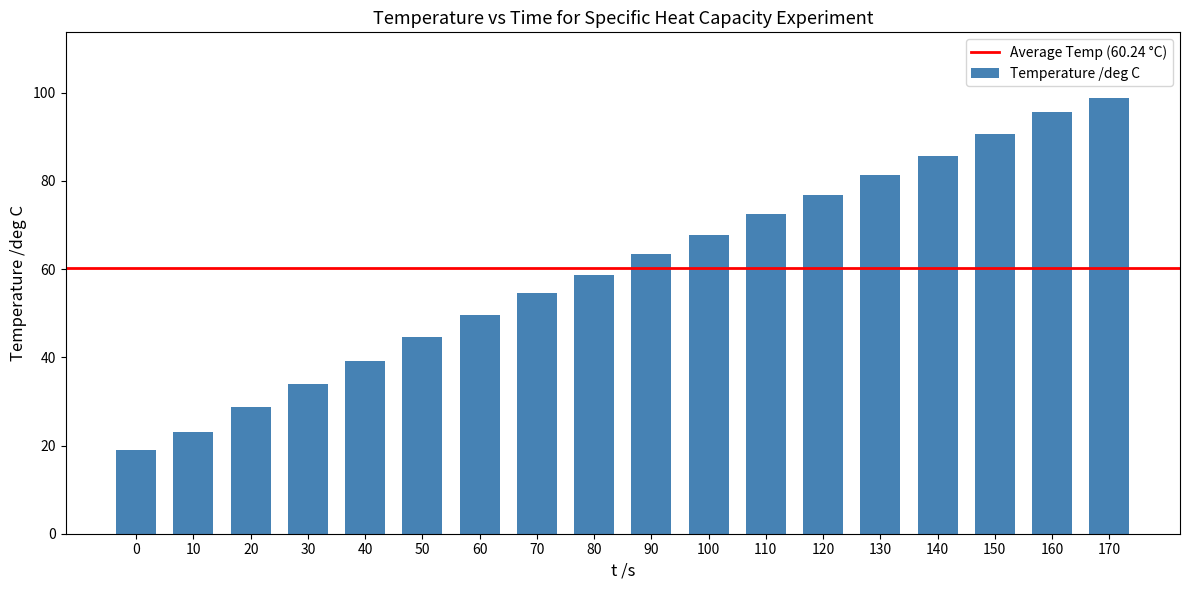

List the labels in order of value, smallest first.

0, 10, 20, 30, 40, 50, 60, 70, 80, 90, 100, 110, 120, 130, 140, 150, 160, 170